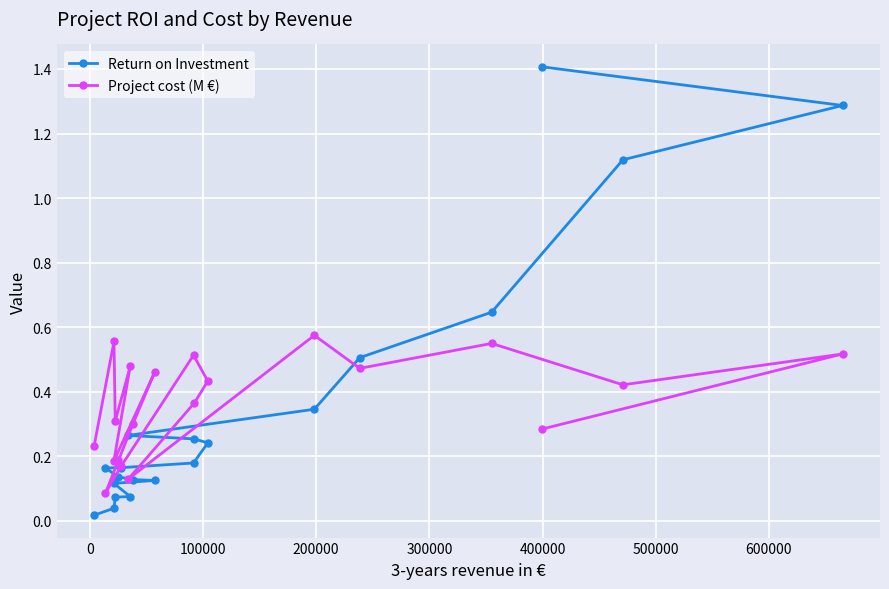

What is the sum of all Project cost (M €) values?

7.2